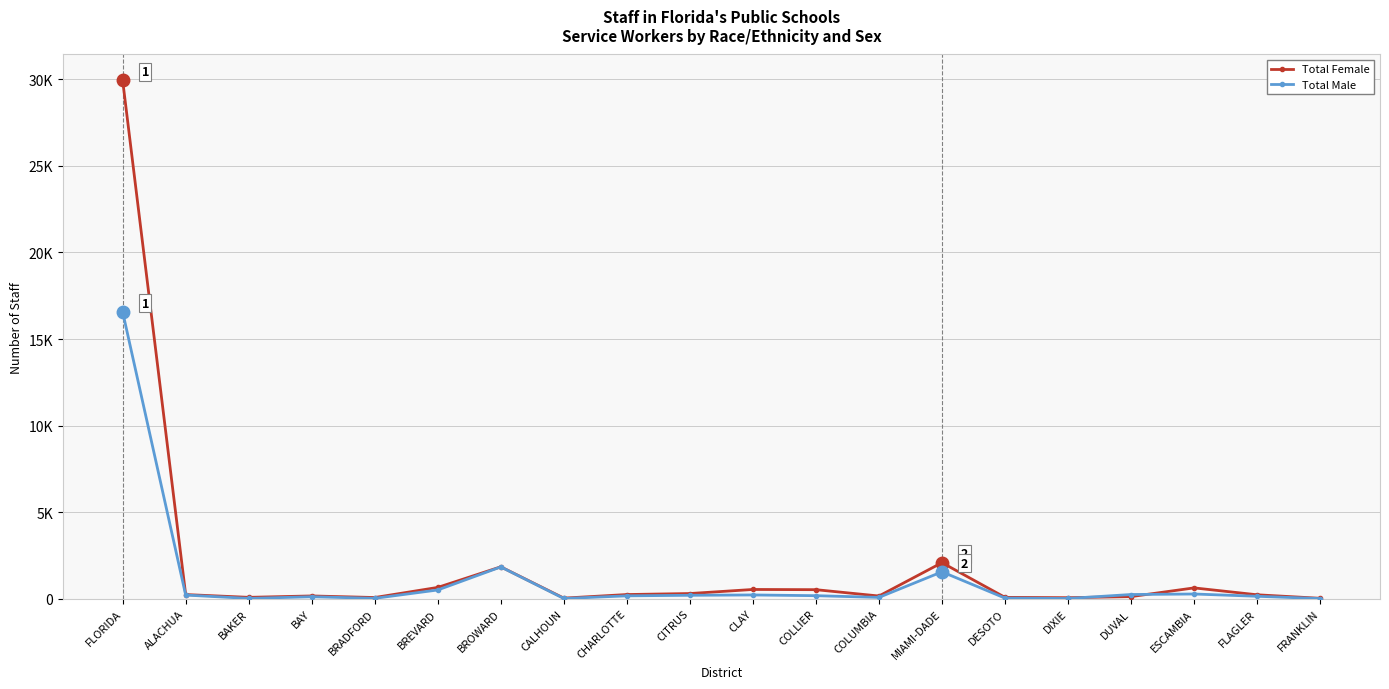

What is the maximum value for Total Male?

16567